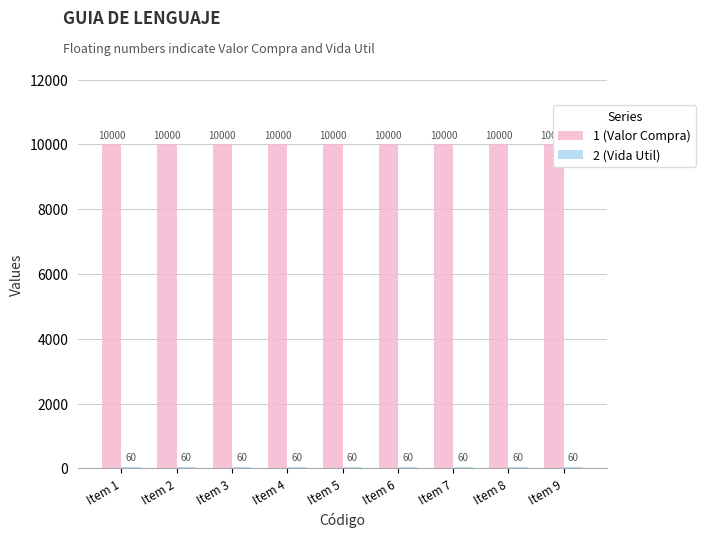

Are the bars horizontal?

No